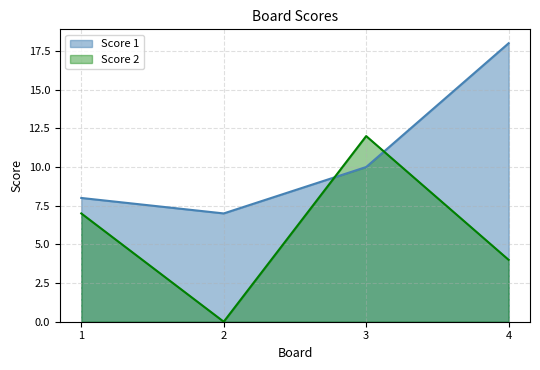

Where does the Score 1 series first go above 10?

4